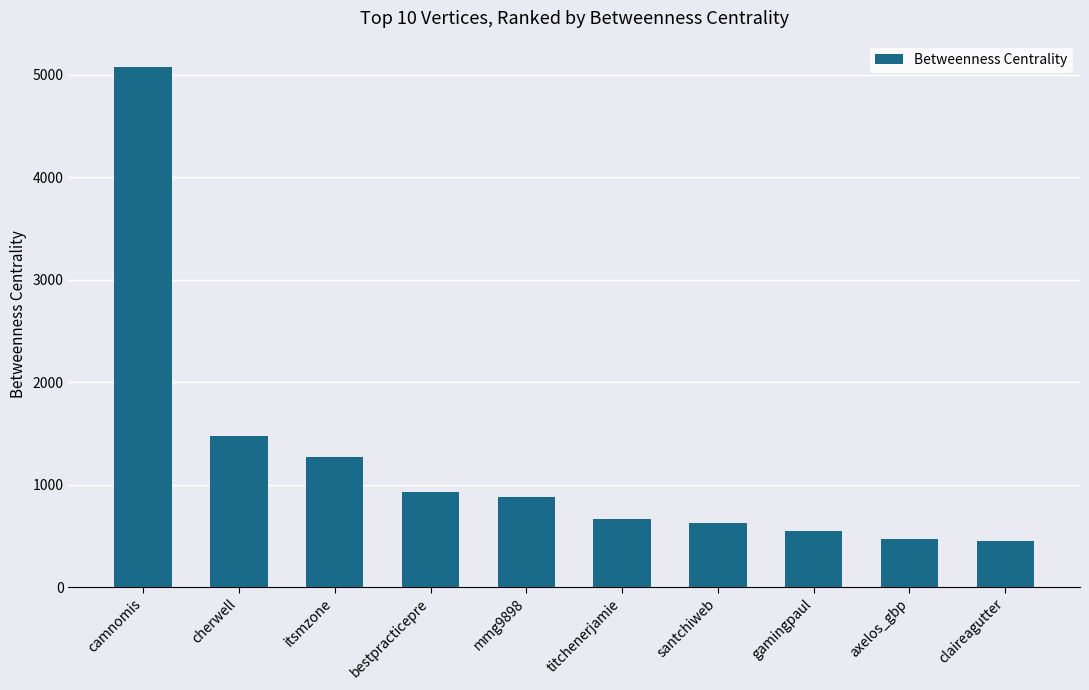

What position from the left is itsmzone?

3